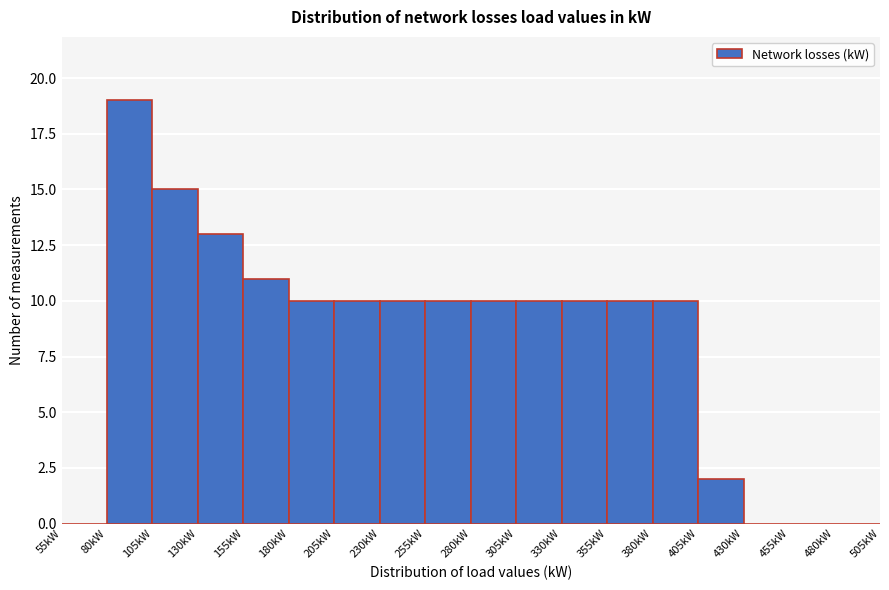

Over which range of the x-axis is the bar tallest?

80 to 105